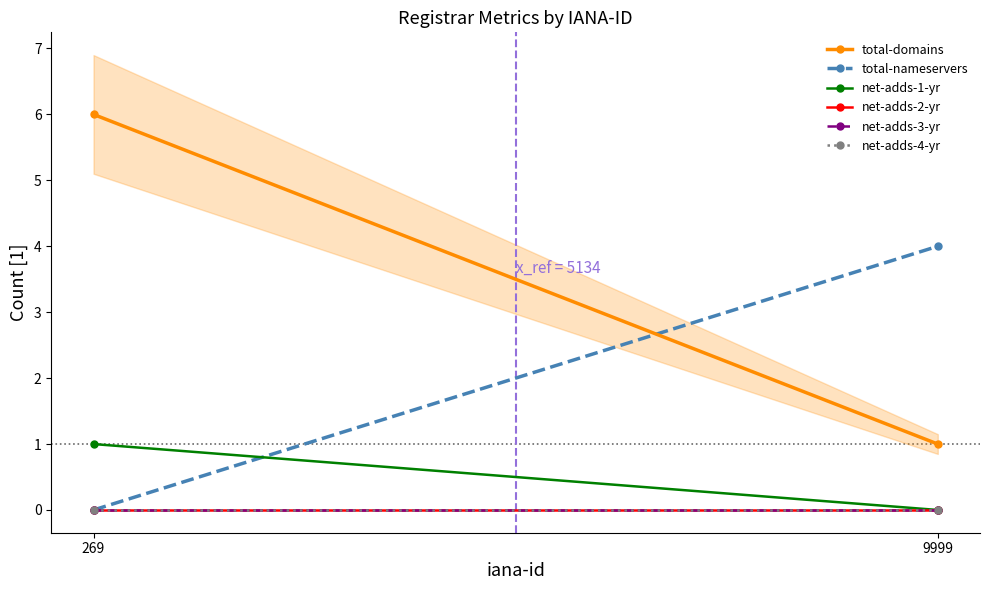

Rank the series by their maximum value, from lowest to highest.

net-adds-2-yr, net-adds-3-yr, net-adds-4-yr, net-adds-1-yr, total-nameservers, total-domains